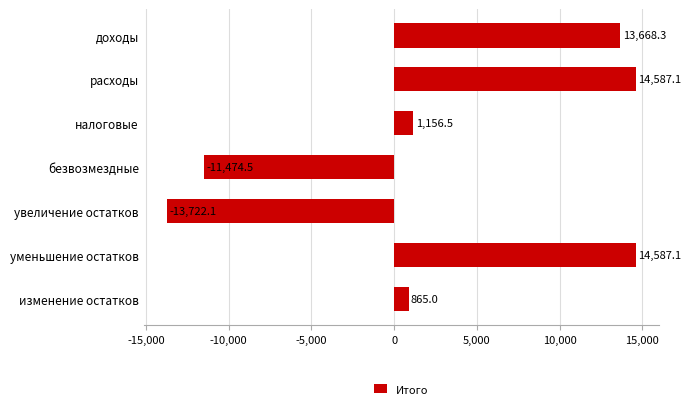

Reading top to bottom, transcribe all the data shown in this chart.

13668.3	14587.1	1156.5	-11474.5	-13722.1	14587.1	865.0